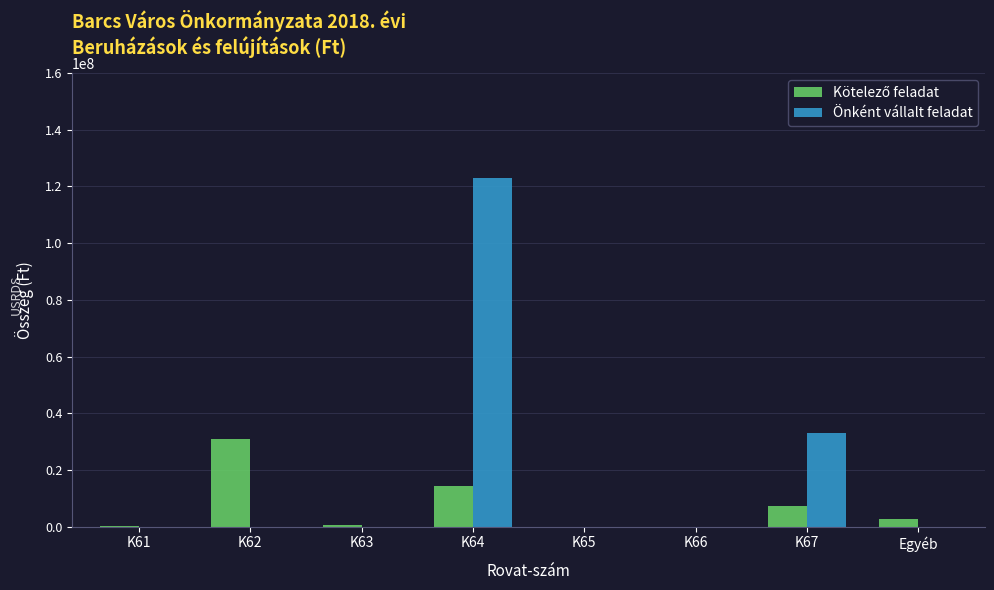

How many groups of bars are there?

8